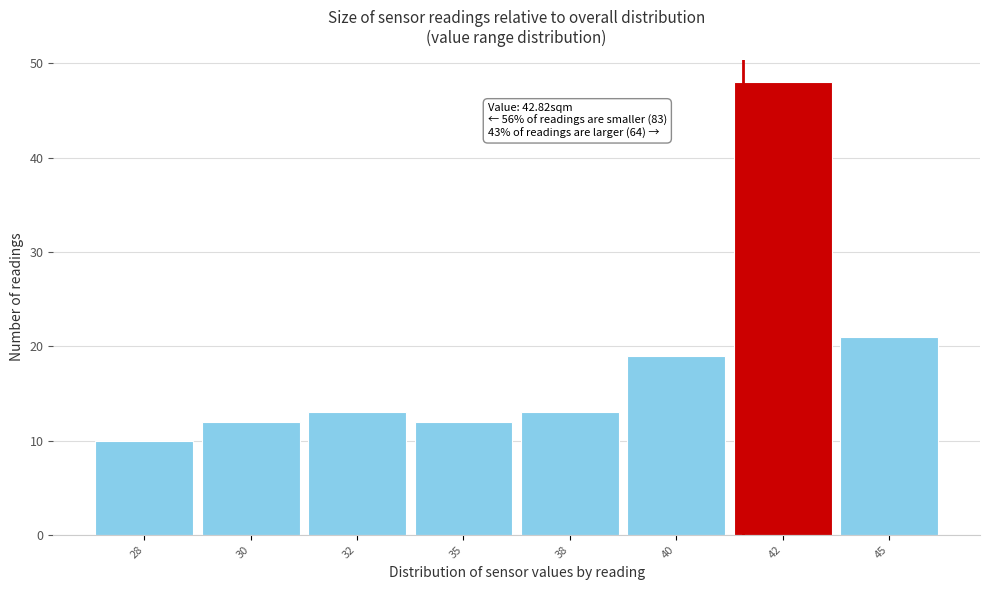

Reading left to right, list all the values displayed in this chart.

10	12	13	12	13	19	48	21